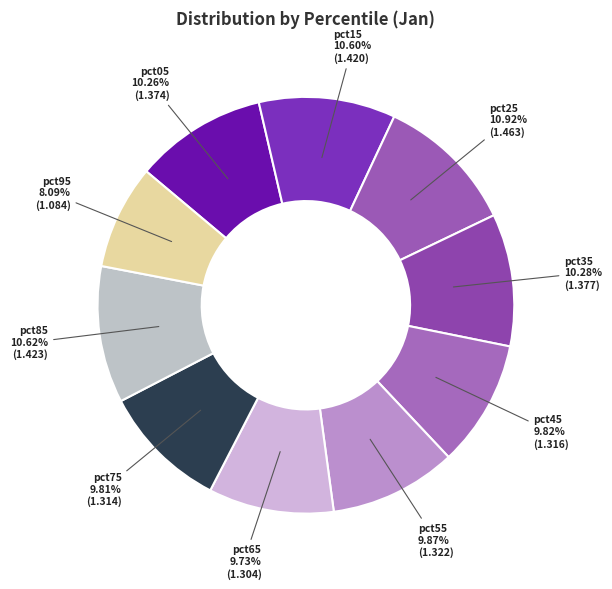

Is there any slice that represents more than half of the pie?

No